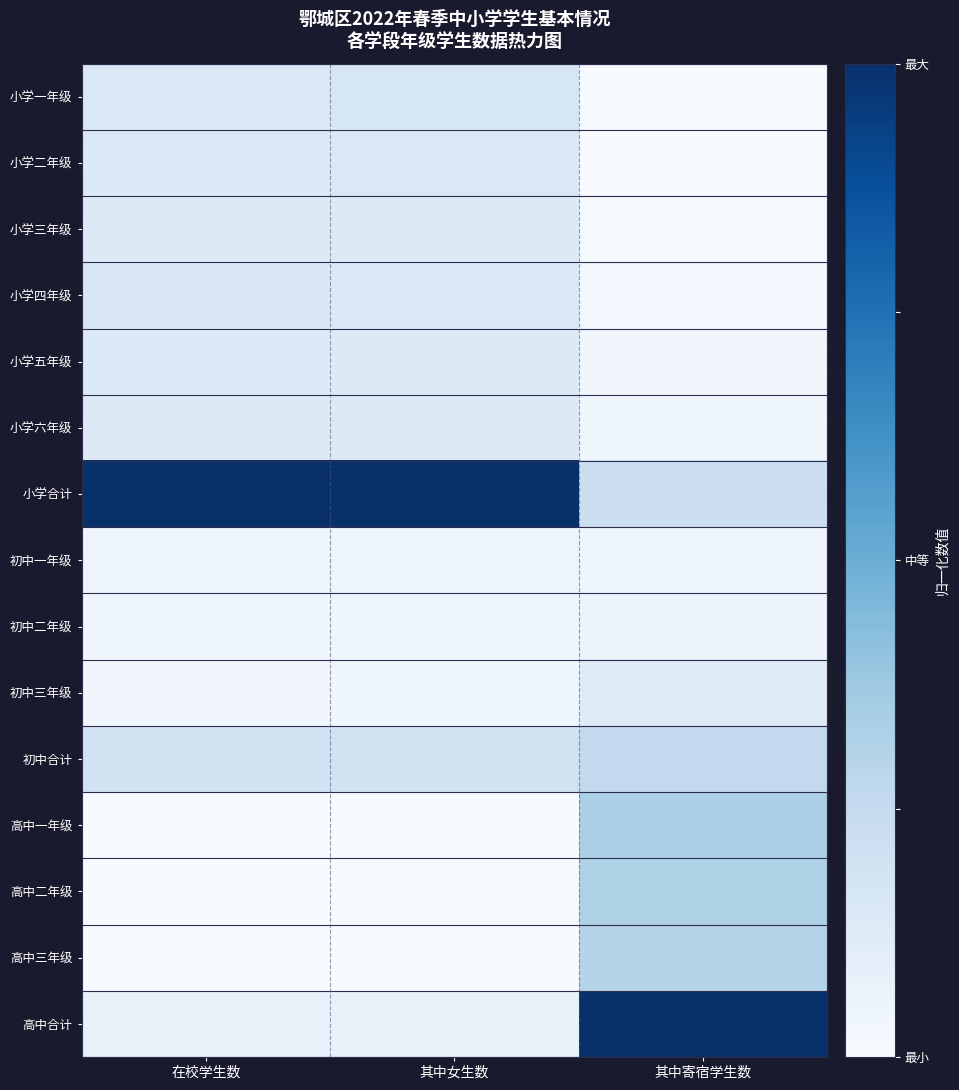

Rank the series at 其中女生数 from highest to lowest value.

小学合计, 初中合计, 小学一年级, 小学四年级, 小学二年级, 小学三年级, 小学五年级, 小学六年级, 高中合计, 初中一年级, 初中二年级, 初中三年级, 高中一年级, 高中二年级, 高中三年级